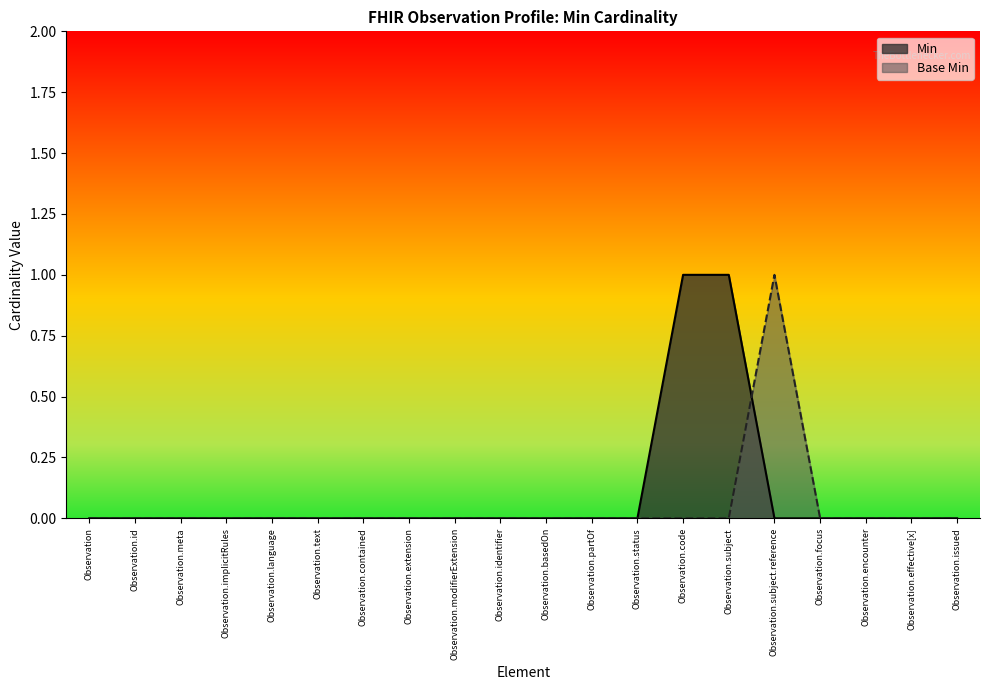

Which category has the lowest value in the Base Min series?

Observation